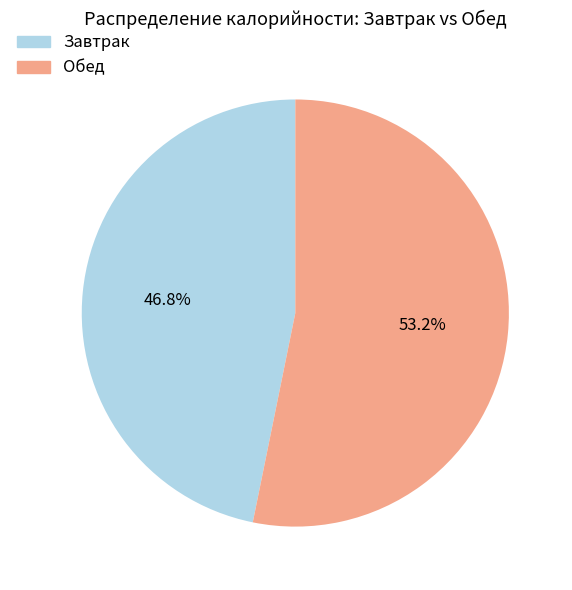

Count the number of slices in the pie.

2